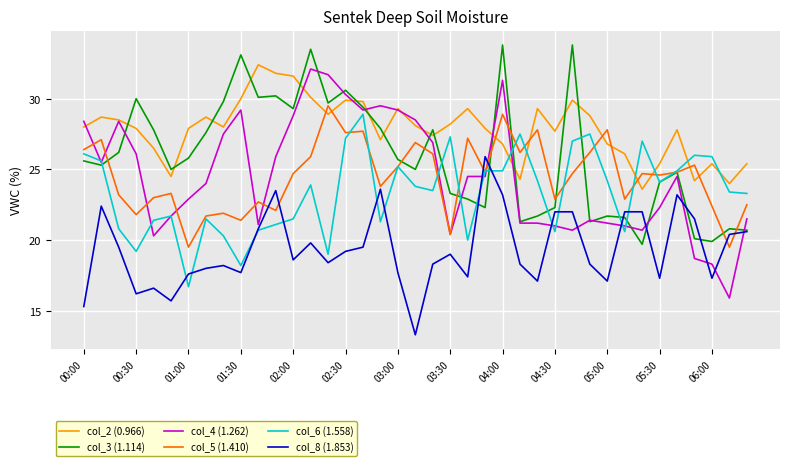

Which series has the largest range (max minus min)?

col_4 (1.262)